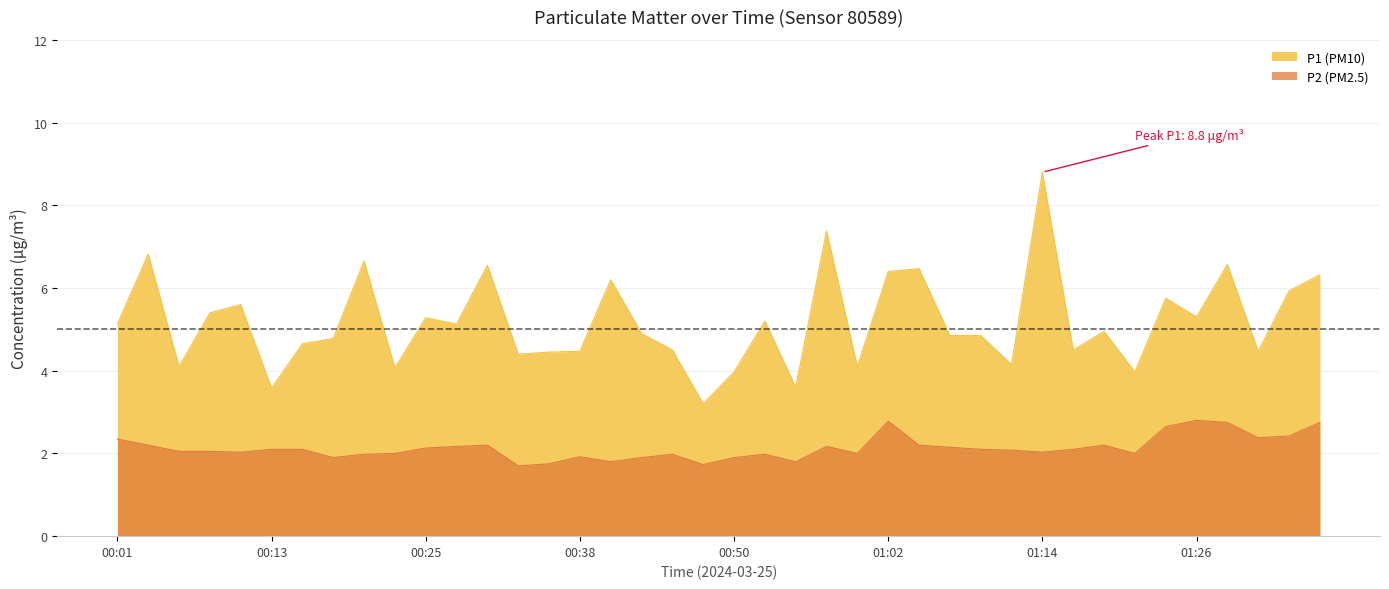

What is the total value across all series at 00:35?

6.2